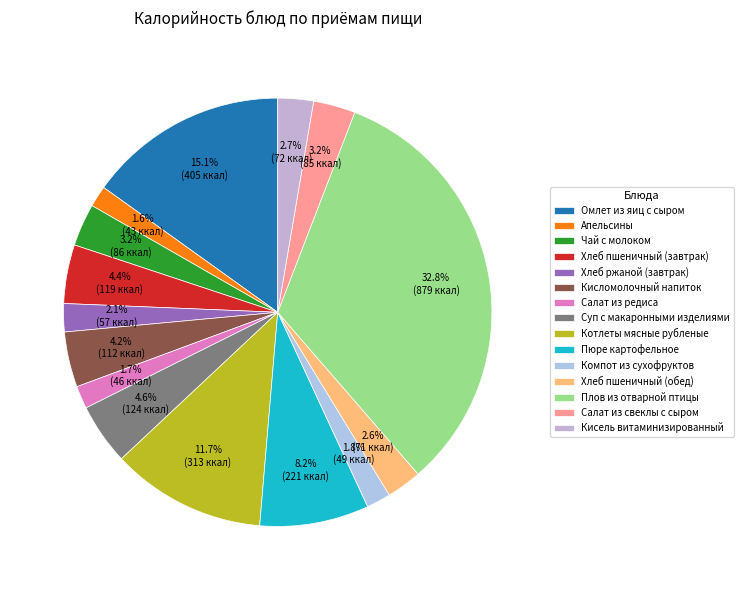

Is it true that Кисель витаминизированный is 3% of the pie?

True